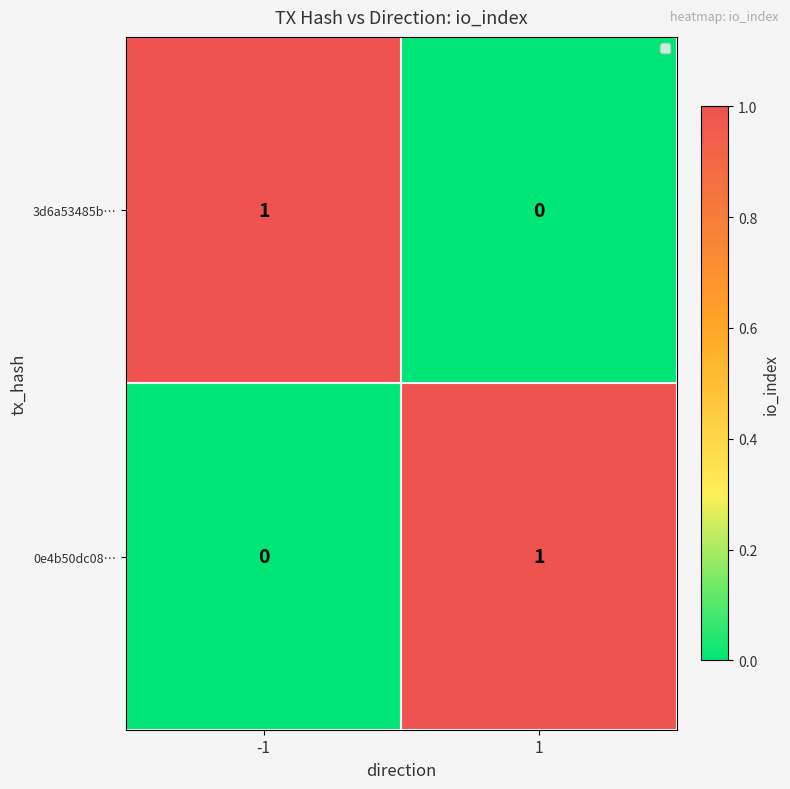

Is it true that 3d6a53485b… equals 0 at 1?

True